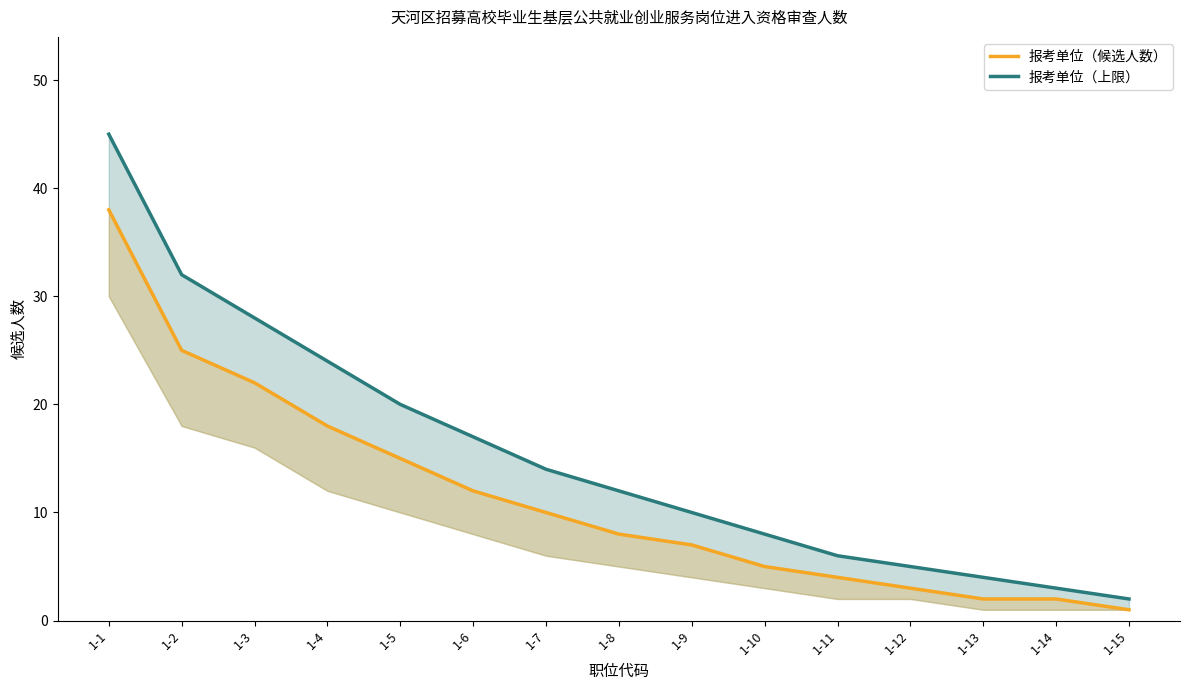

Reading left to right, list all the values displayed in this chart.

报考单位（候选人数）: 38	25	22	18	15	12	10	8	7	5	4	3	2	2	1
报考单位（上限）: 45	32	28	24	20	17	14	12	10	8	6	5	4	3	2